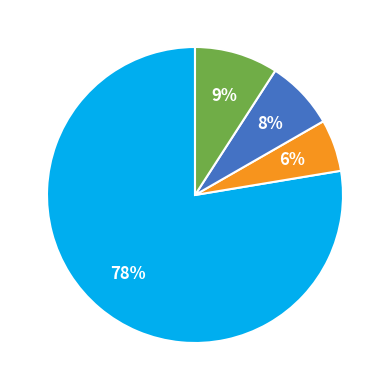

To the nearest percent, what is the average slice percentage?

25%